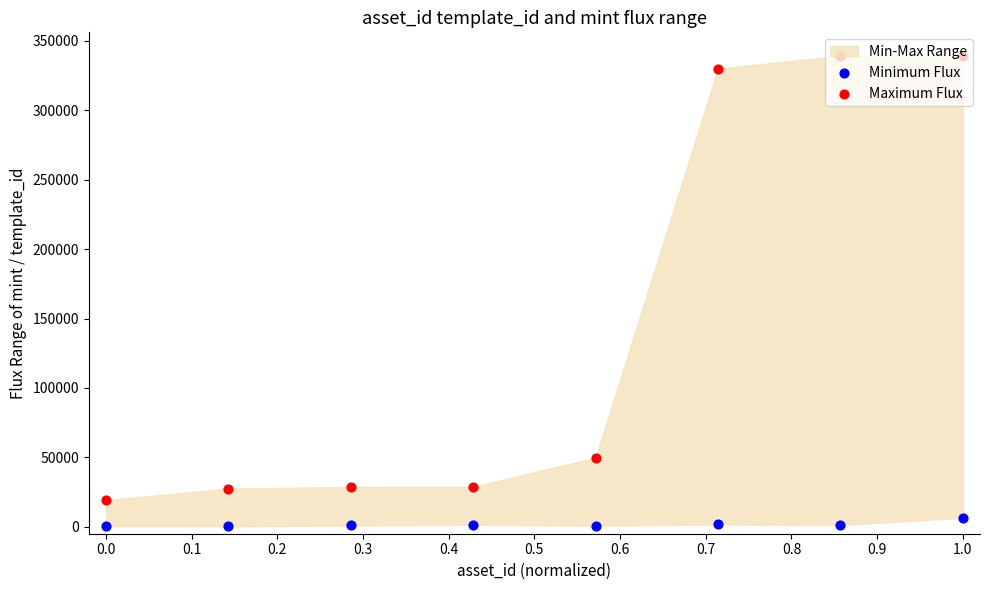

Which series has the largest total across all categories?

Maximum Flux